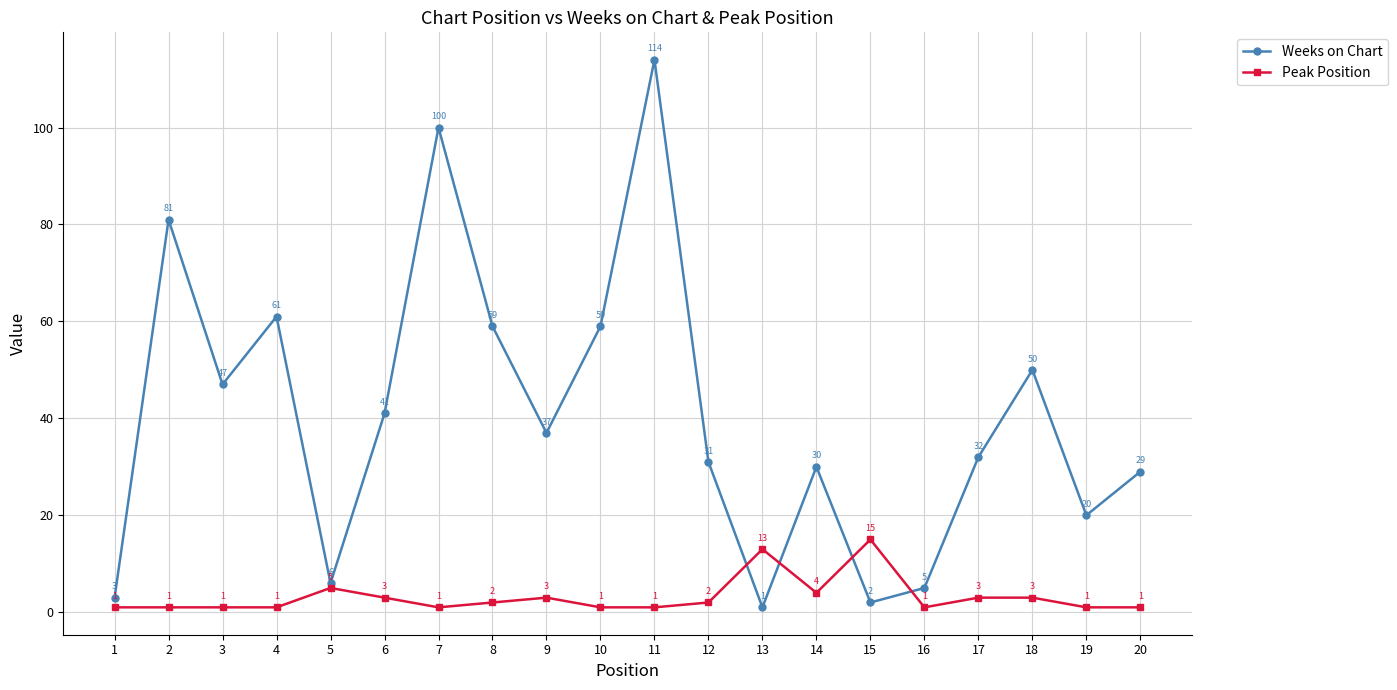

What is the difference between the Peak Position values at 8 and 16?

1